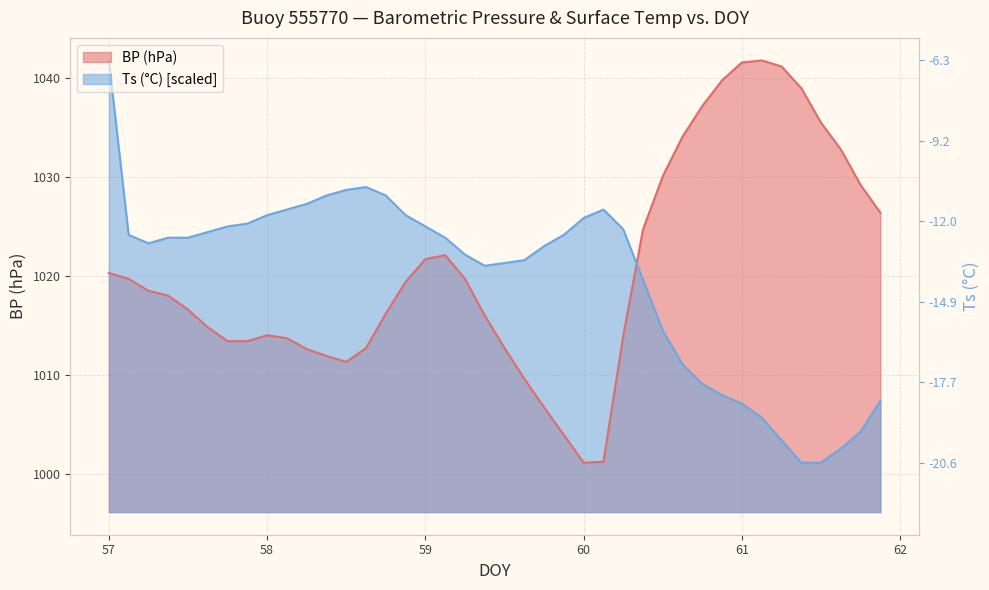

Rank the series by their maximum value, from highest to lowest.

BP, Ts